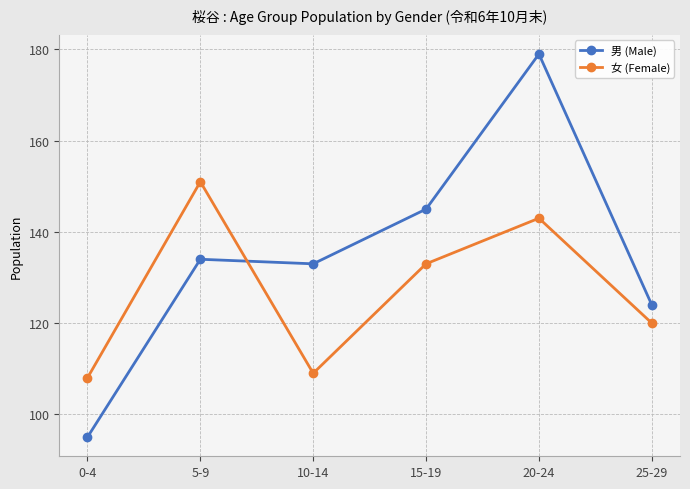

At which category does 女 (Female) reach its first local peak?

5-9